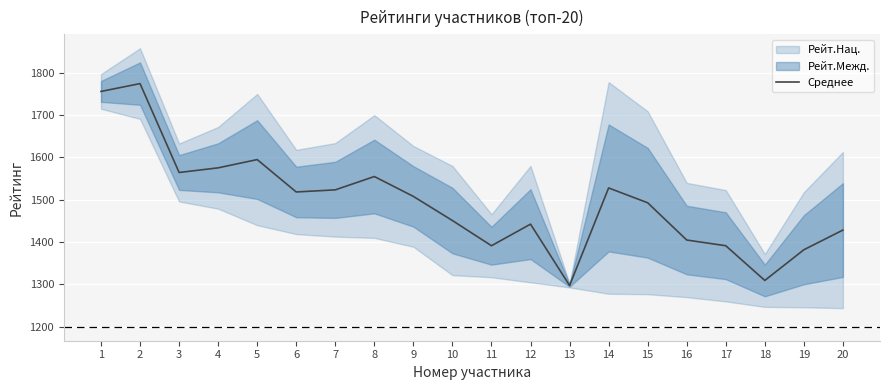

List the labels in order of value, smallest first.

13, 18, 19, 11, 17, 16, 20, 12, 10, 15, 9, 6, 7, 14, 8, 3, 4, 5, 1, 2